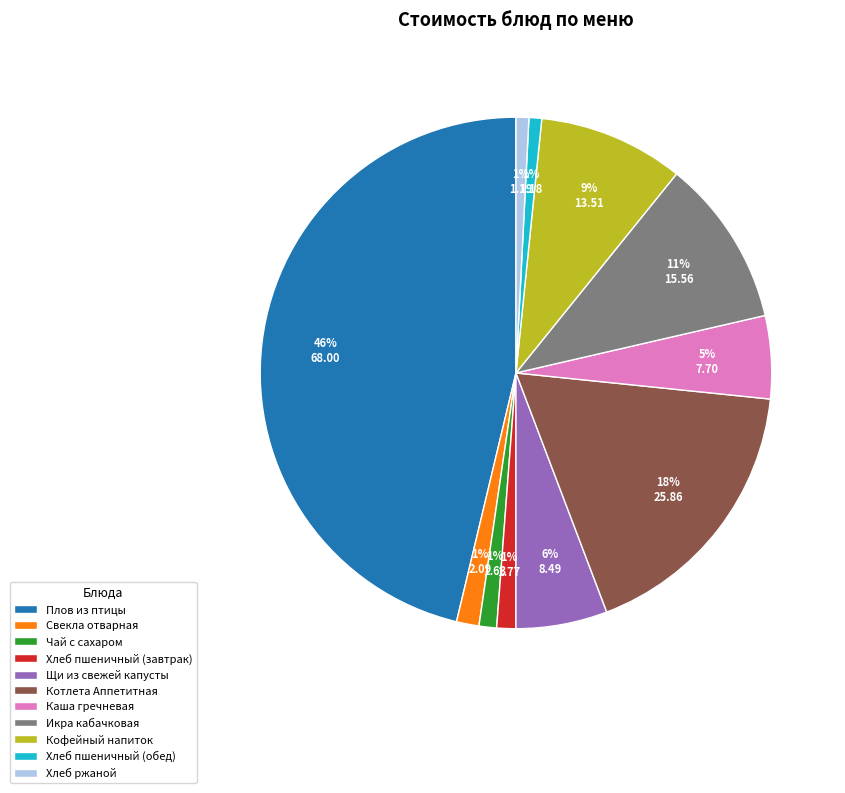

To the nearest percent, what portion does Каша гречневая represent?

5%